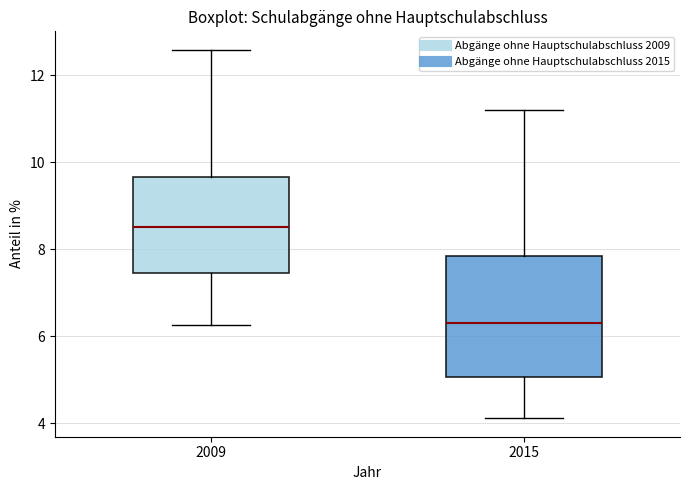

Reading left to right, read every box against the y-axis: the position of its median line, the range the box covers, and the ends of its whiskers. The values are not printed on the chart, so give them approximately, as read against the axis.

2009: median 8.6, box 7.4 to 9.6, whiskers 6.2 to 12.6
2015: median 6.2, box 5.0 to 7.8, whiskers 4.2 to 11.2